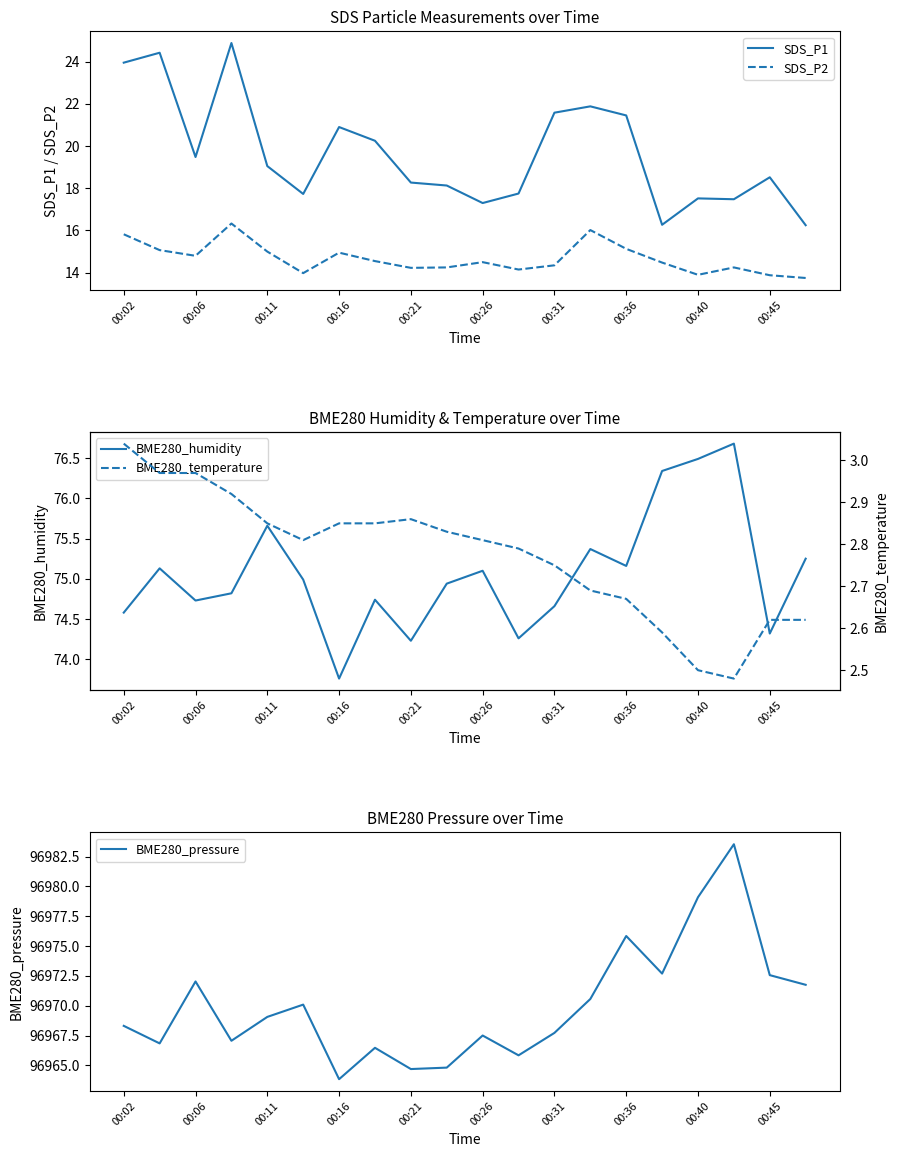

What is the maximum value for SDS_P2?

16.3